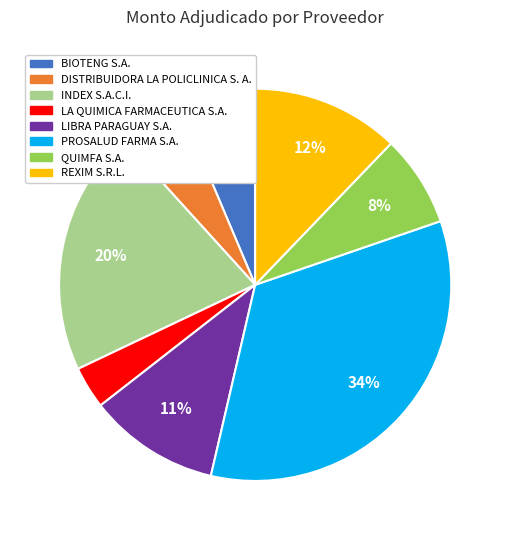

Between LA QUIMICA FARMACEUTICA S.A. and REXIM S.R.L., which is larger?

REXIM S.R.L.